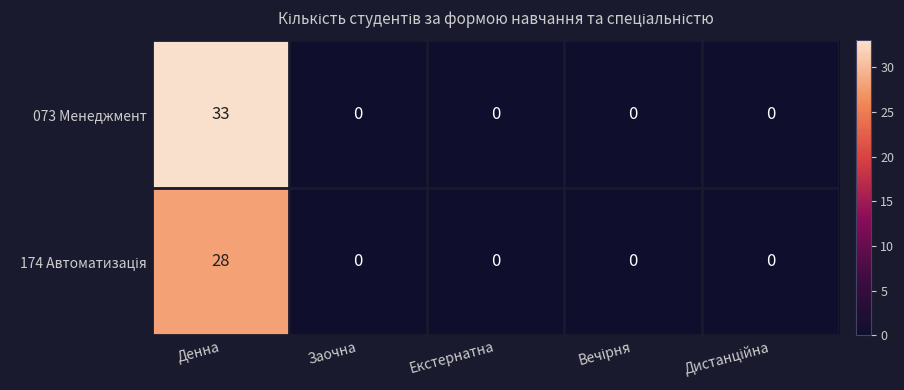

At which category is the sum across all series the highest?

Денна